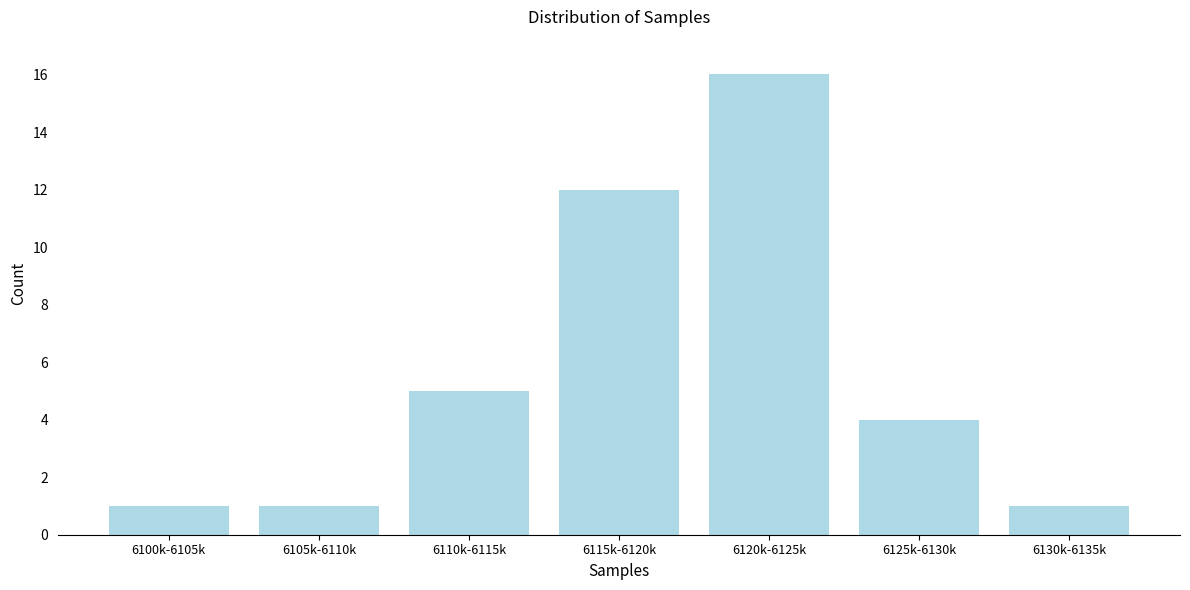

Reading right to left, what are all the values shown in this chart?

6130k-6135k=1	6125k-6130k=4	6120k-6125k=16	6115k-6120k=12	6110k-6115k=5	6105k-6110k=1	6100k-6105k=1